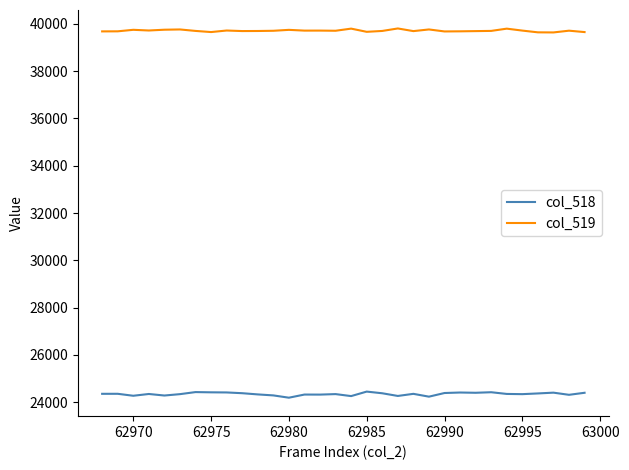

Which series has the largest total across all categories?

col_519